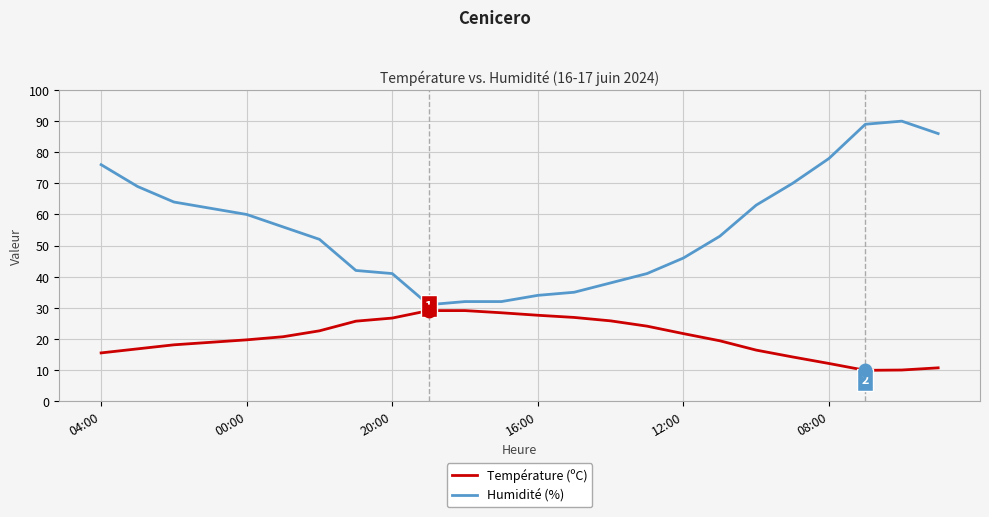

Which series has the largest total across all categories?

Humidité (%)